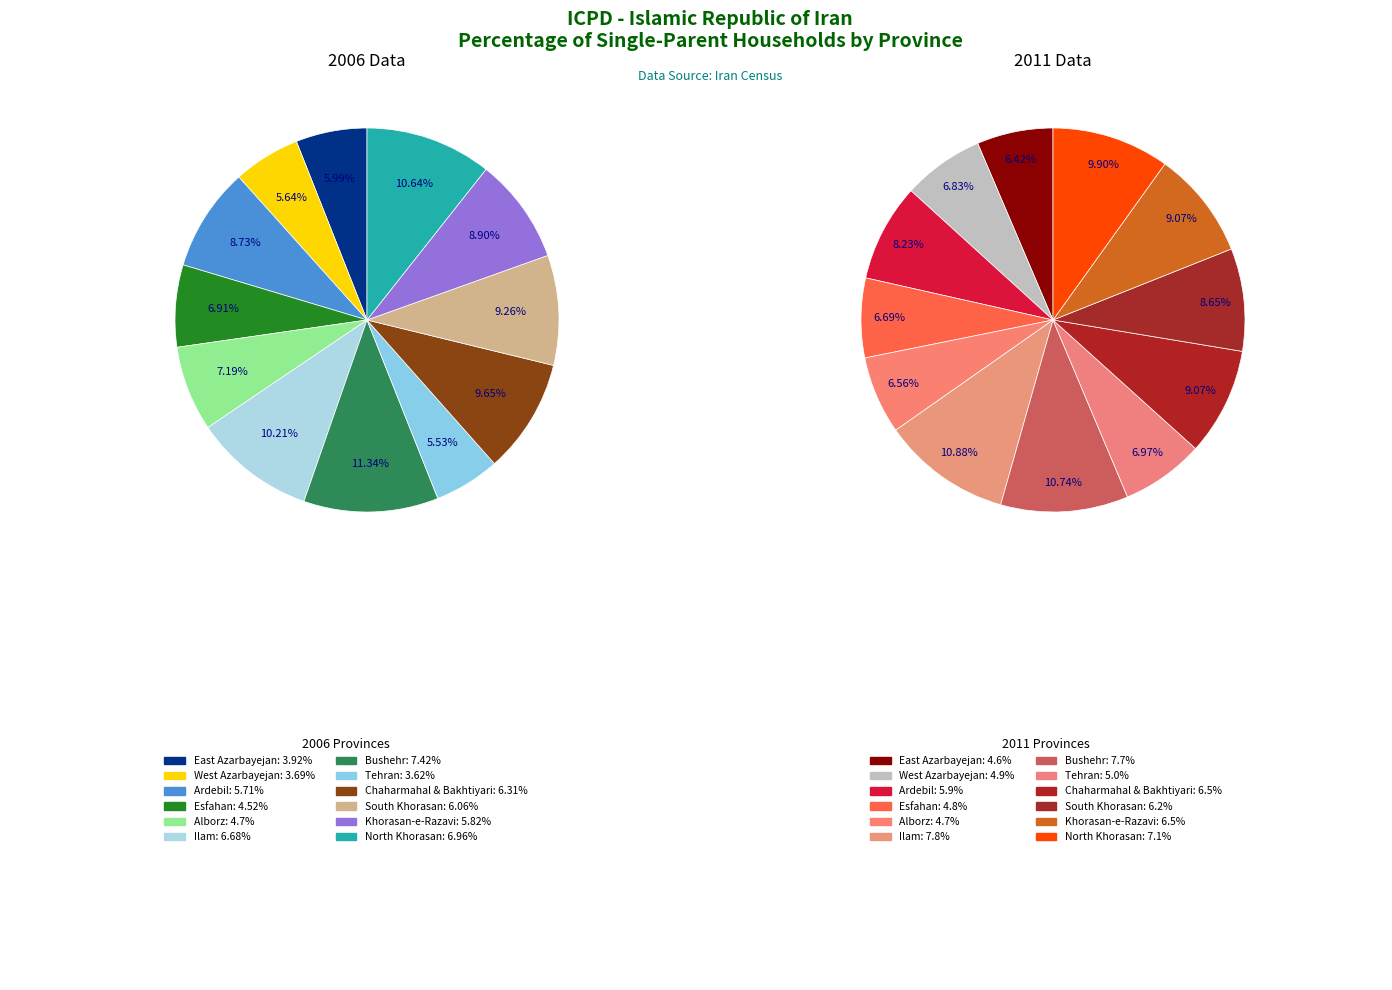

Count the number of slices in the pie.

12